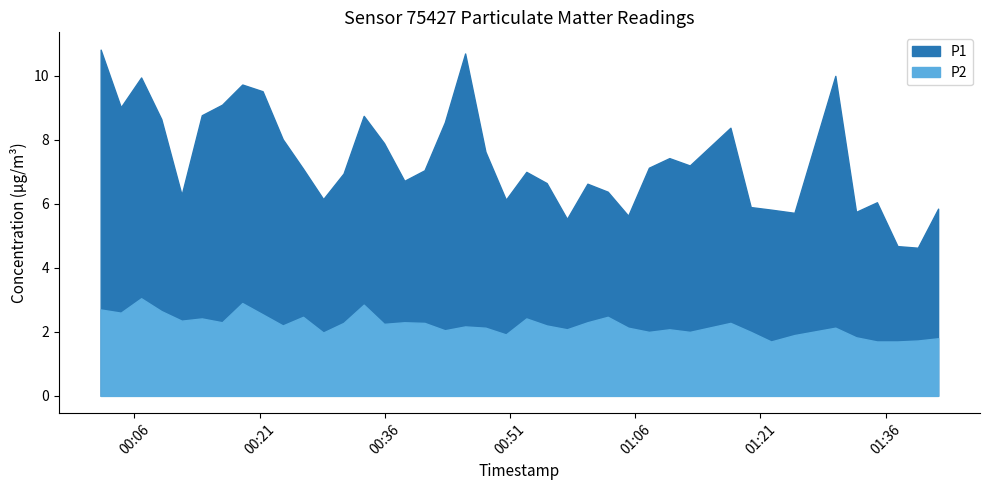

What is the minimum value for P1?

4.6